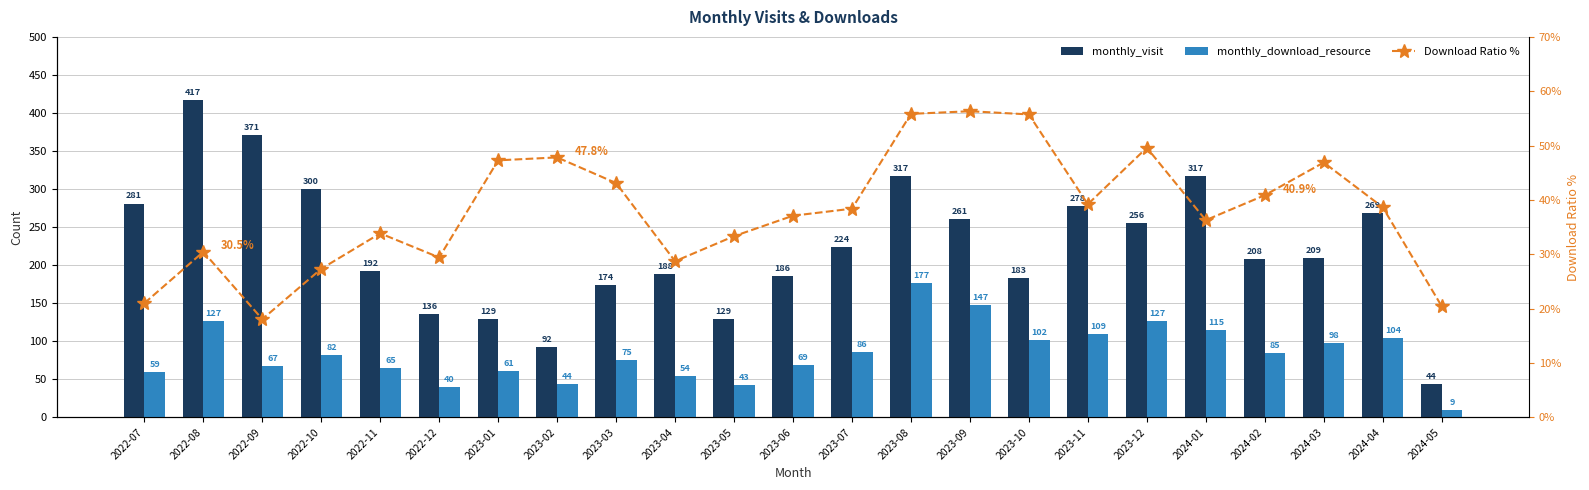

What are all the series names shown in the legend?

monthly_visit, monthly_download_resource, Download Ratio %